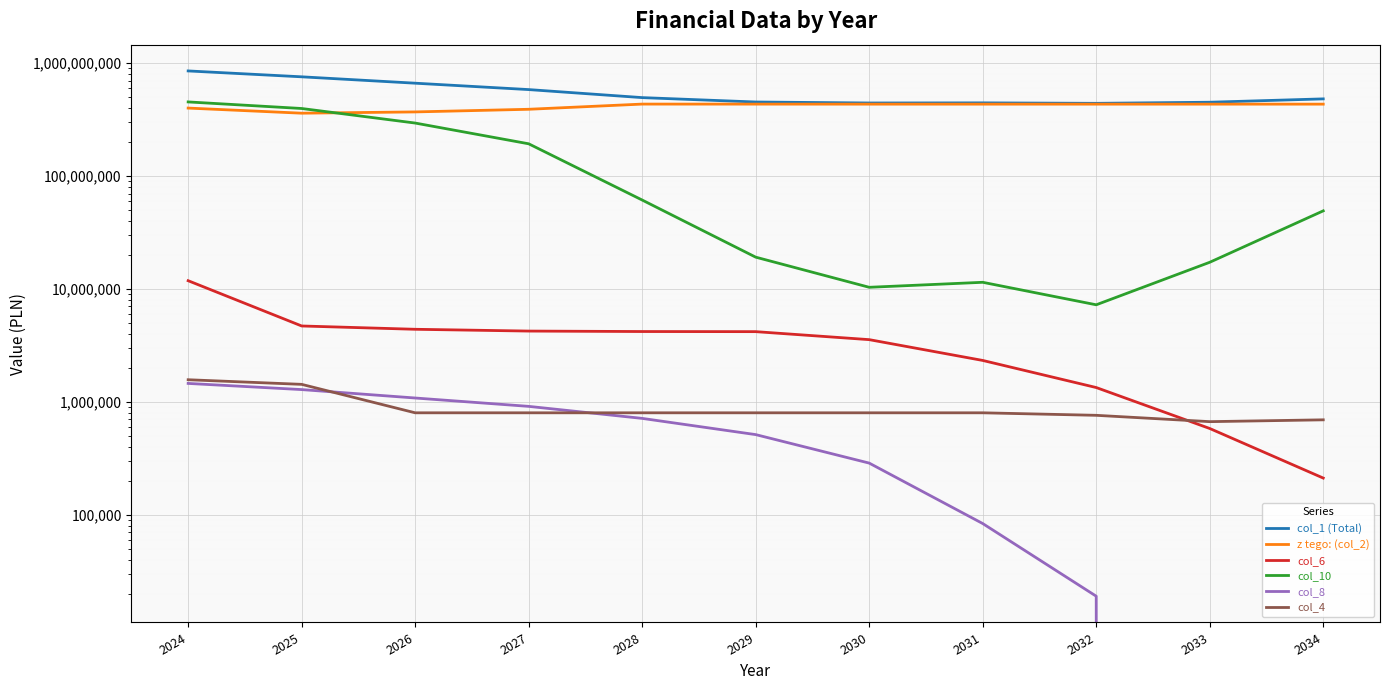

Which label corresponds to the smallest value in the chart?

2033